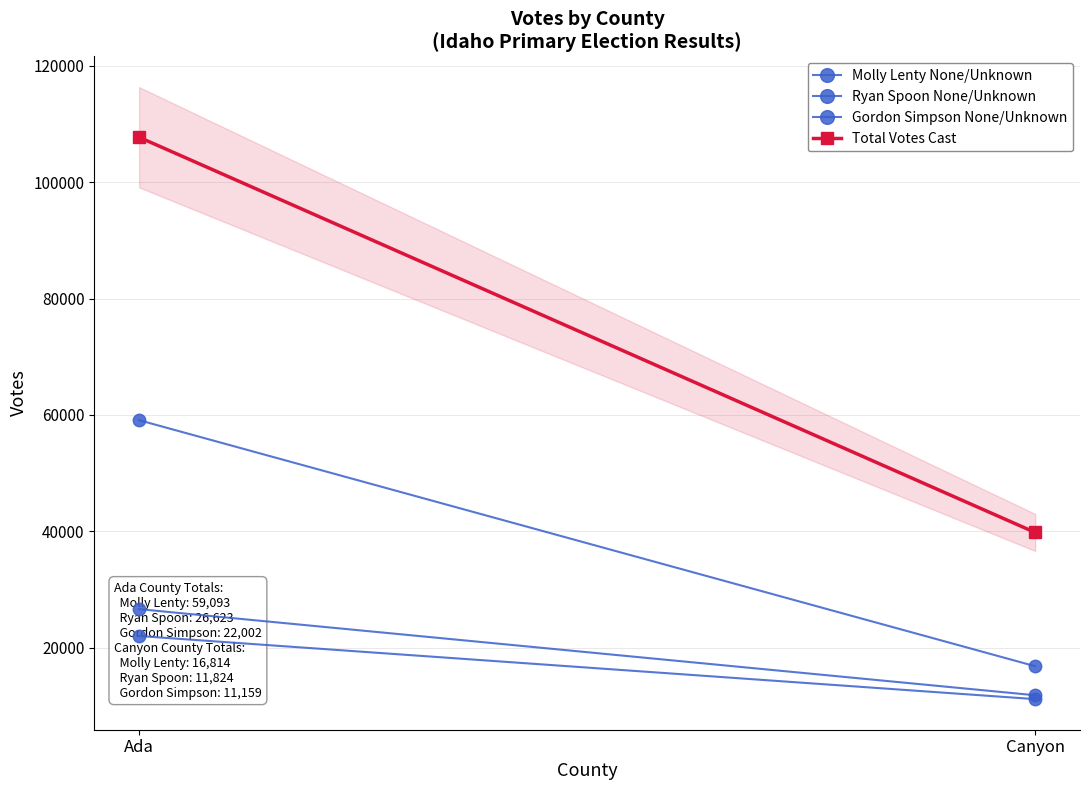

At which category is the sum across all series the highest?

Ada